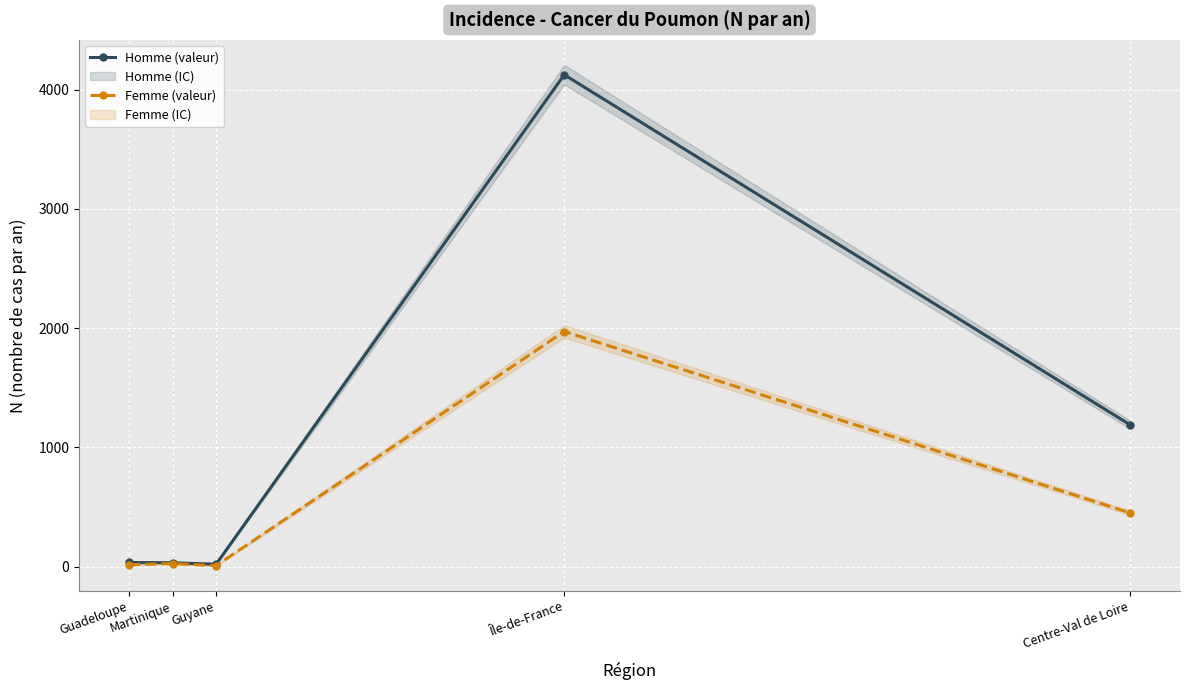

True or false: Homme (valeur) and Femme (valeur) intersect in this chart.

False